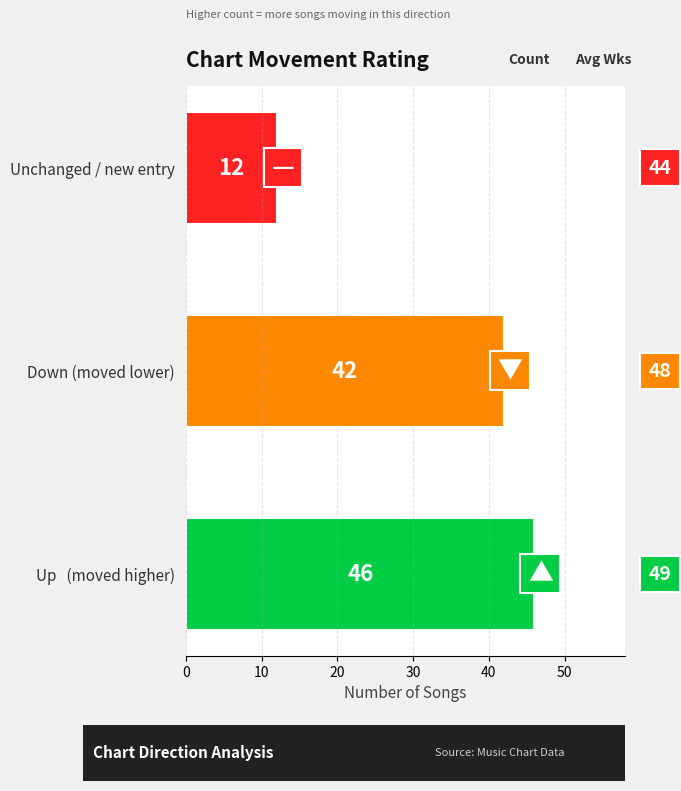

What is the smallest value displayed?

12